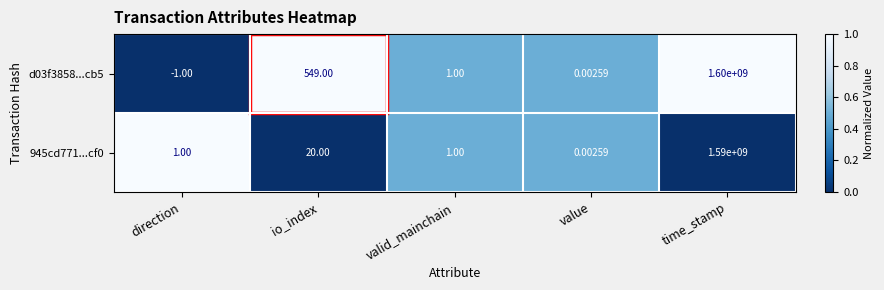

At which label is d03f3858...cb5 closest to 799999999?

io_index